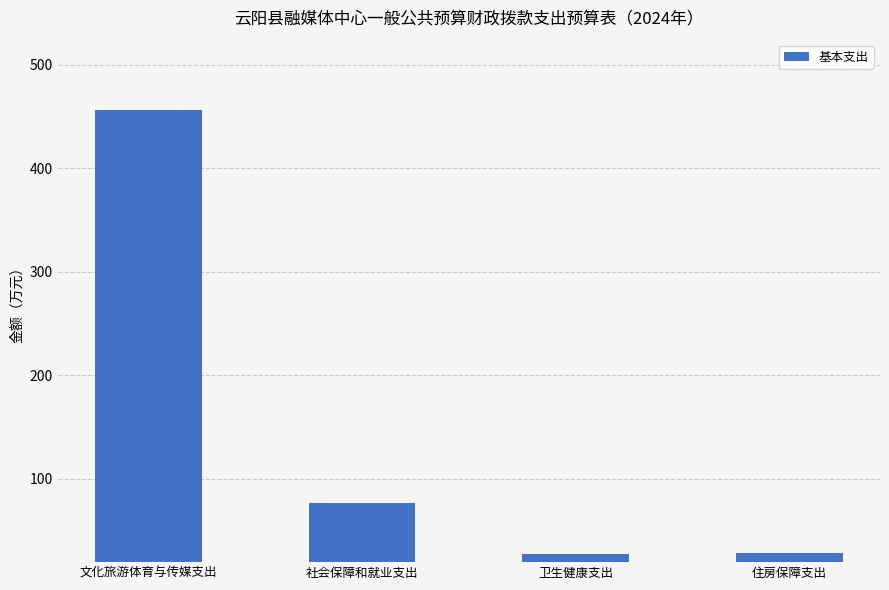

What position from the left is 社会保障和就业支出?

2